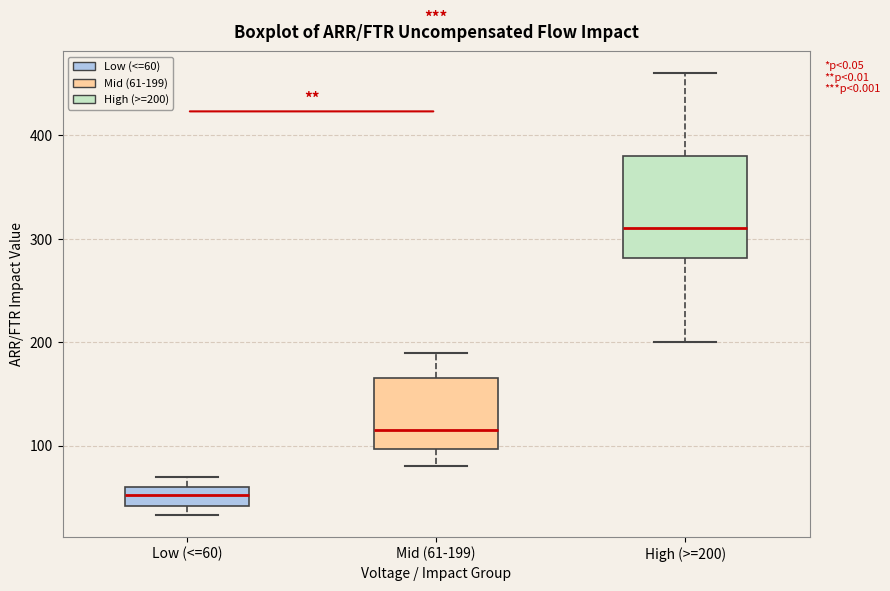

Where is the upper edge of the box for Mid (61-199) on the y-axis? The values are not printed on the chart, so give them approximately, as read against the axis.

170